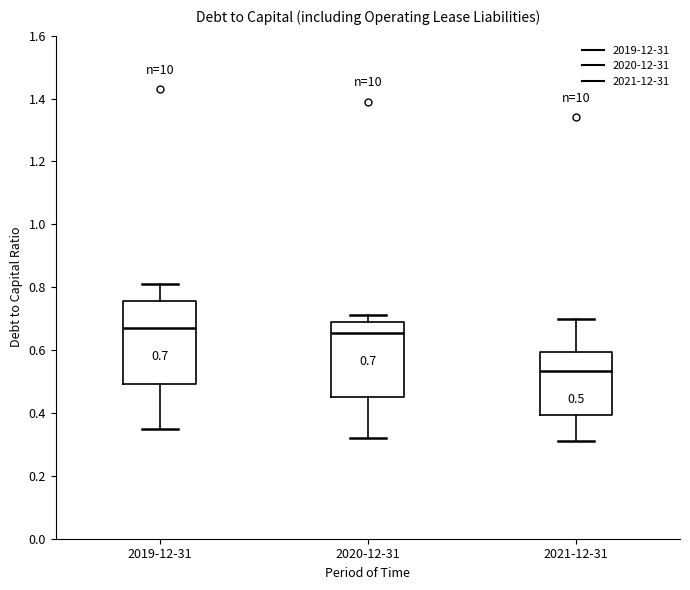

Comparing the boxes themselves (not the whiskers), which one is the tallest?

2019-12-31